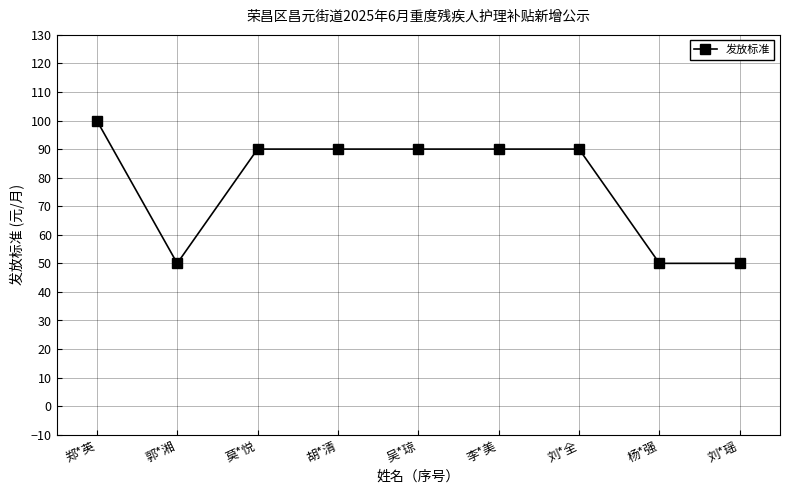

Which label corresponds to the largest value in the chart?

郑*英